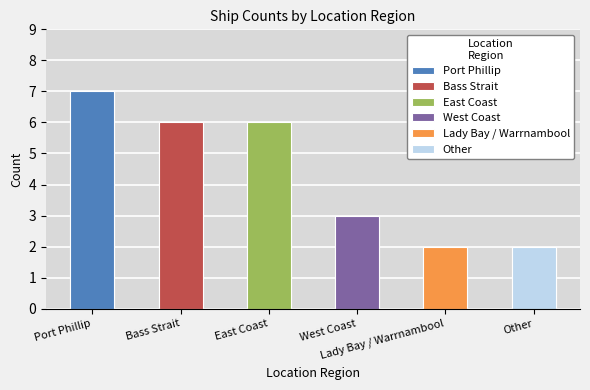

At which category does the chart reach its peak across all series?

Port Phillip